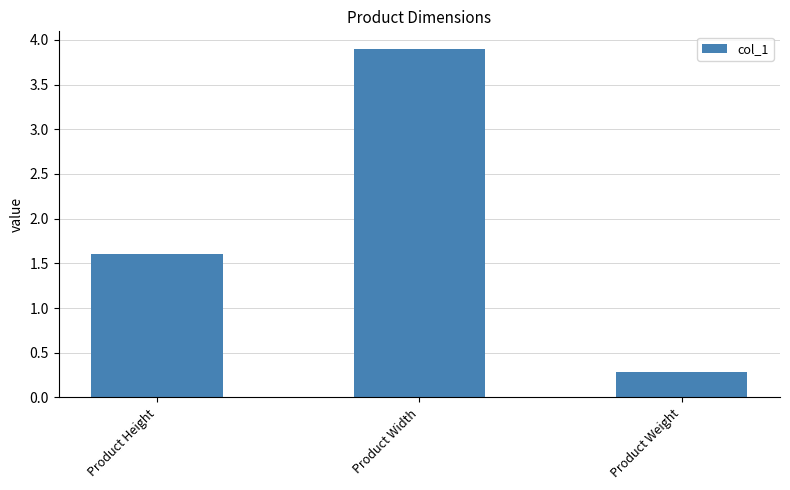

The chart shows a value of 0.3 at Product Weight. True or false?

True